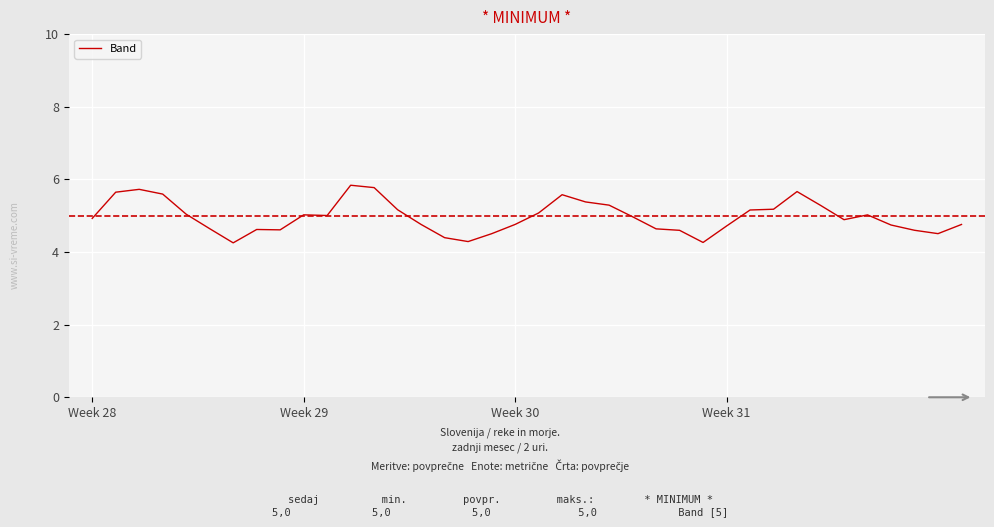

What is the difference between the maximum and minimum values?

1.6